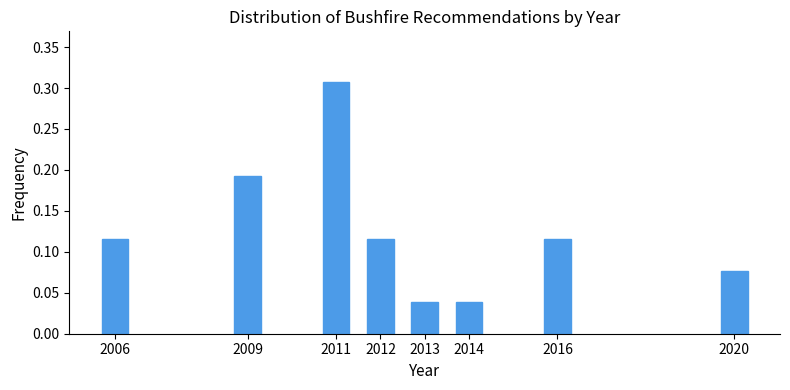

Which category has the highest value across all series?

2011